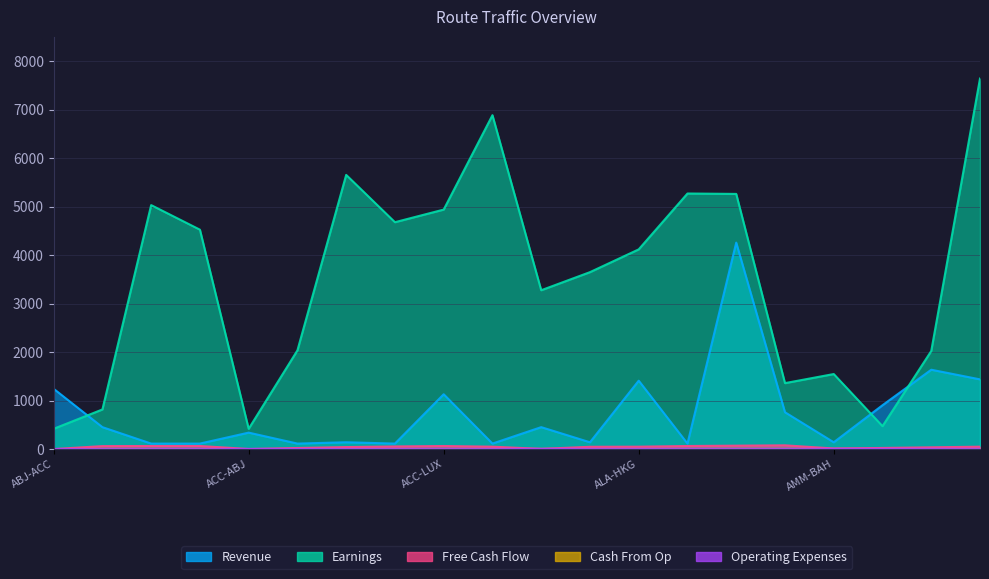

How many categories are shown in the chart?

20